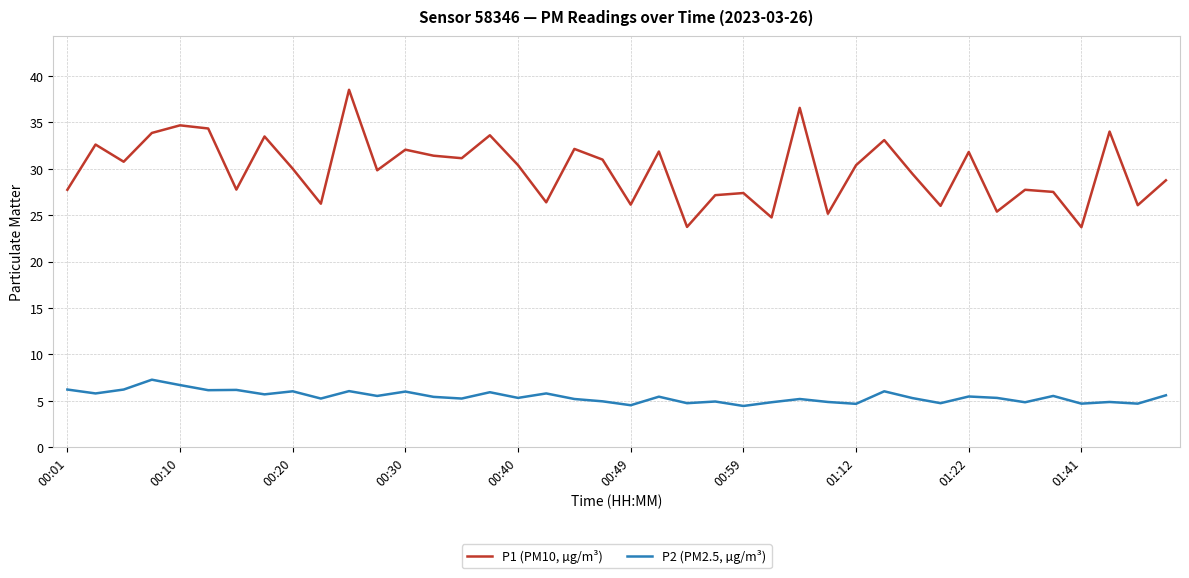

True or false: P1 (PM10, µg/m³) and P2 (PM2.5, µg/m³) intersect in this chart.

False